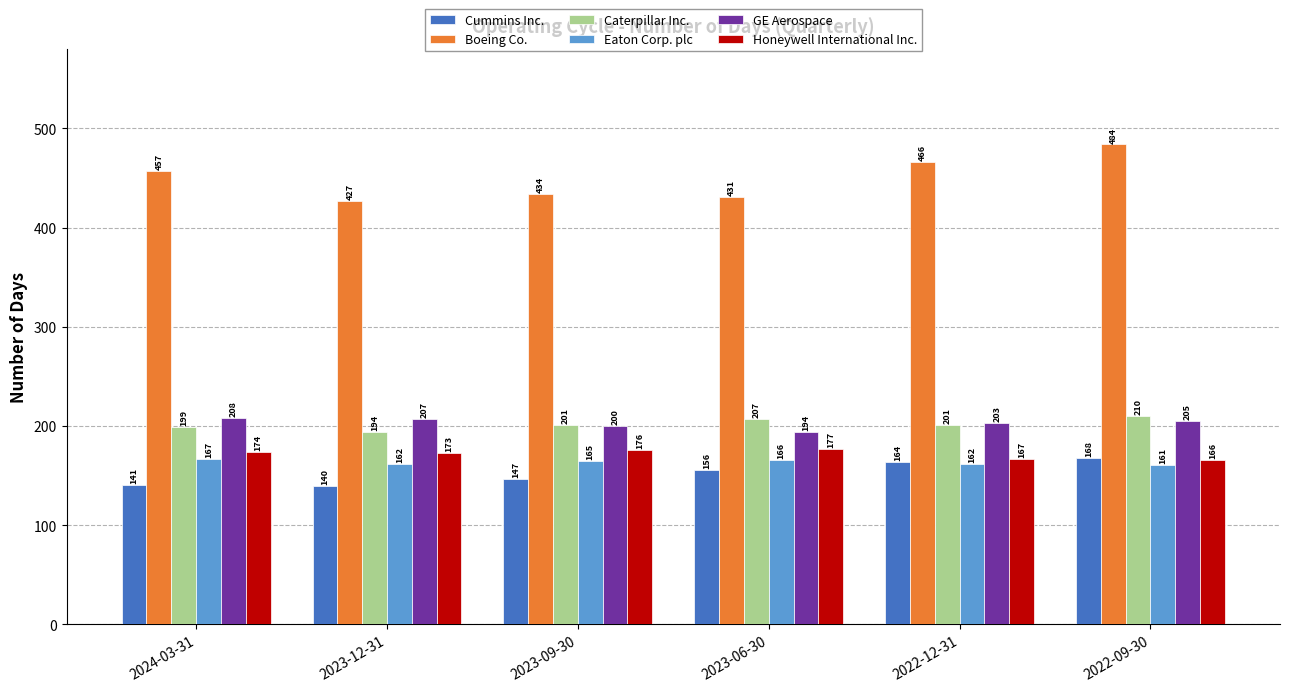

What is the label of the 2nd bar from the right?

2022-12-31